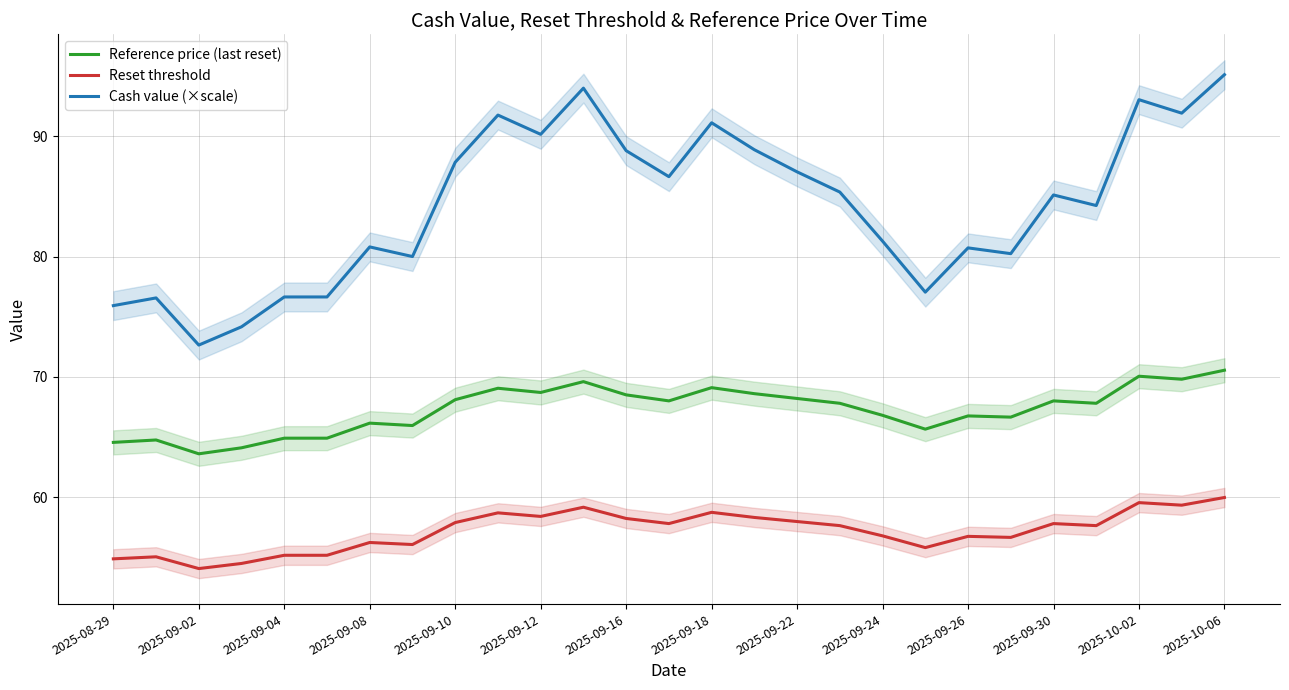

Reading left to right, extract all data points from this chart.

Reference price (last reset): 64.5	64.8	63.6	64.1	64.9	64.9	66.2	66.0	68.1	69.0	68.7	69.6	68.5	68.0	69.1	68.6	68.2	67.8	66.8	65.7	66.8	66.7	68.0	67.8	70.0	69.8	70.5
Reset threshold: 54.9	55.0	54.1	54.5	55.2	55.2	56.2	56.1	57.9	58.7	58.4	59.2	58.2	57.8	58.7	58.3	58.0	57.6	56.8	55.8	56.7	56.7	57.8	57.6	59.5	59.3	60.0
Cash value (×scale): 75.9	76.6	72.6	74.2	76.6	76.6	80.8	80.0	87.8	91.8	90.2	94.0	88.8	86.6	91.1	88.9	87.0	85.4	81.3	77.0	80.7	80.2	85.1	84.2	93.0	91.9	95.1